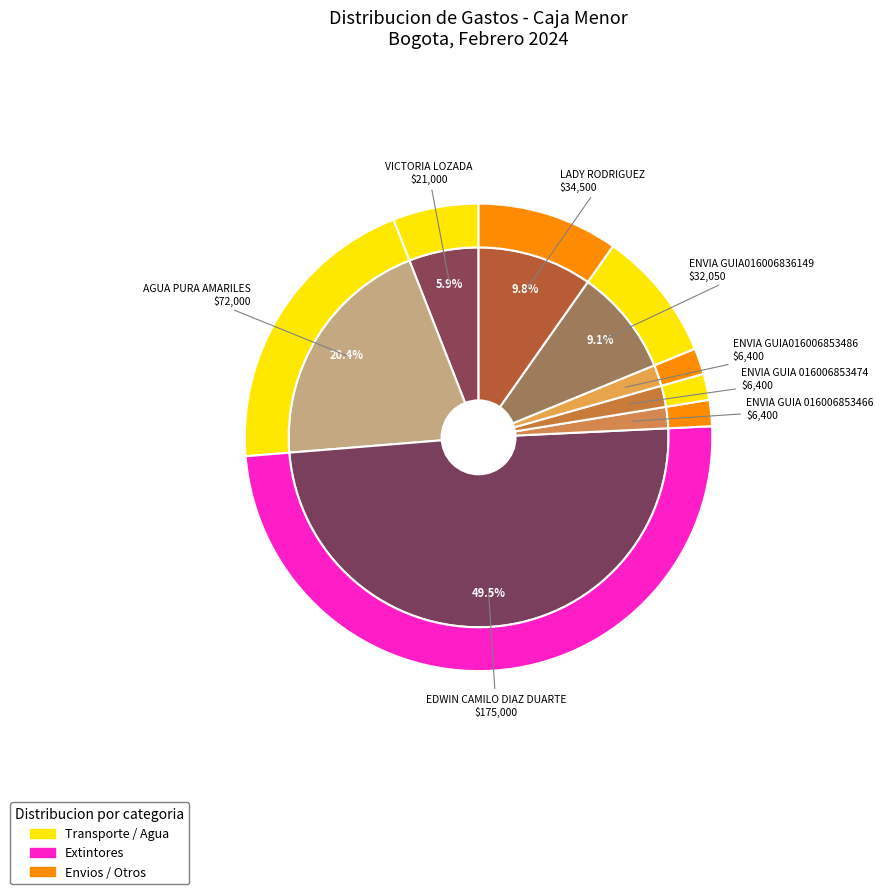

To the nearest percent, what portion does ENVIA GUIA016006853486 represent?

2%